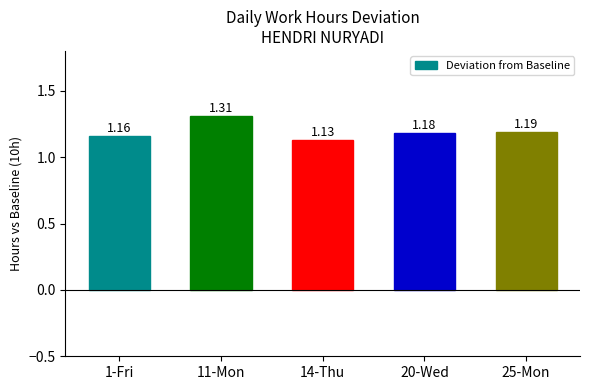

How many values are between 1 and 2?

5